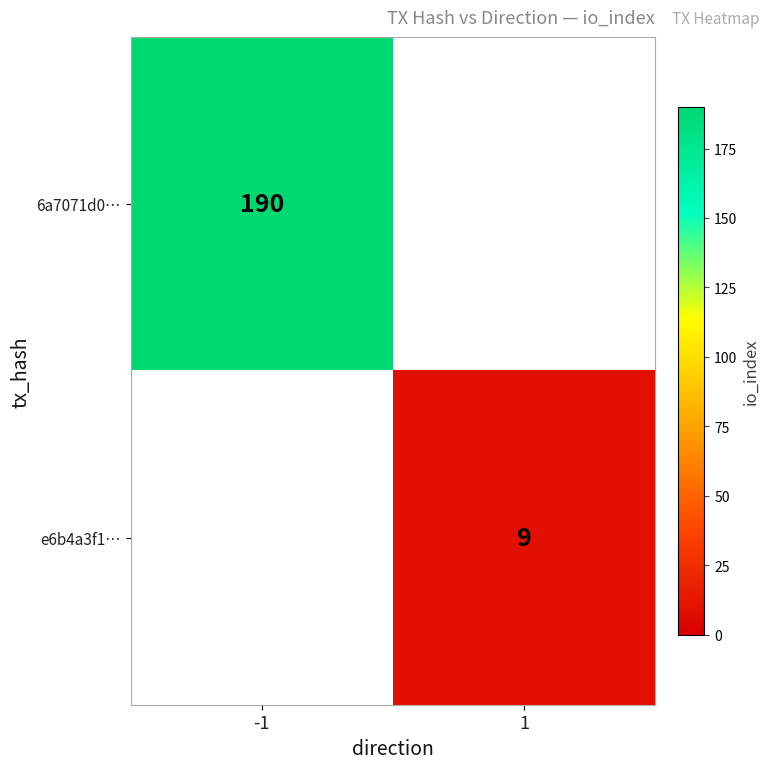

How many distinct data groups are displayed?

2